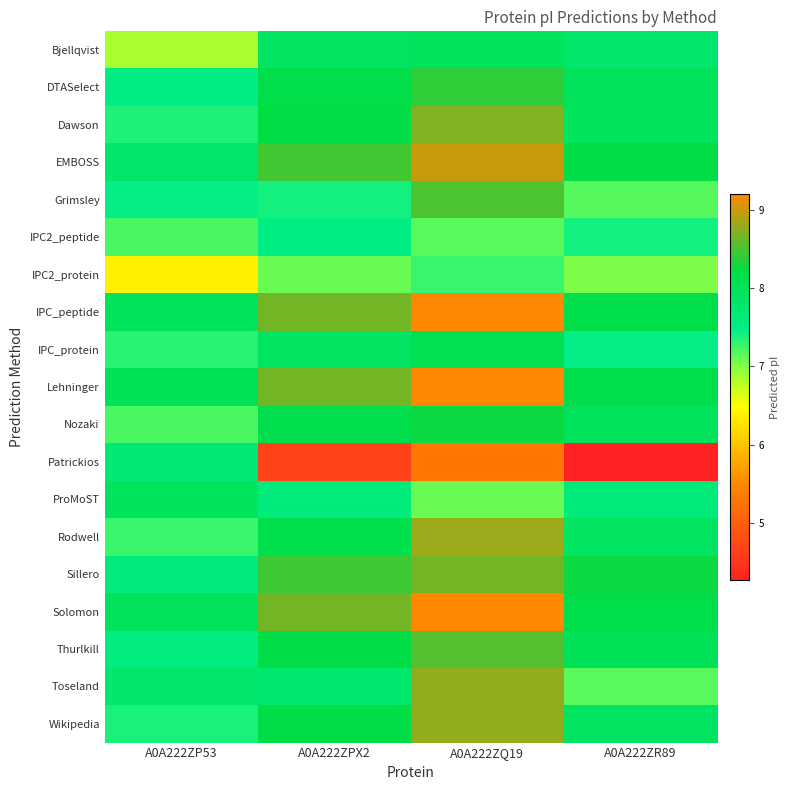

Which series has the widest spread of values?

Patrickios